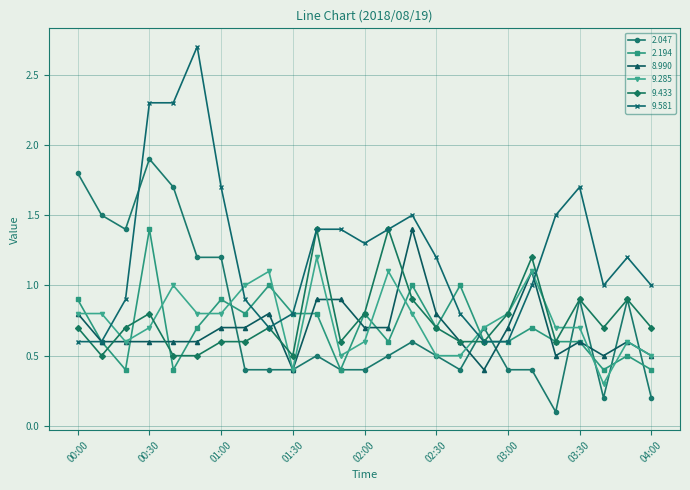

At how many categories does at least one series exceed 0?

25